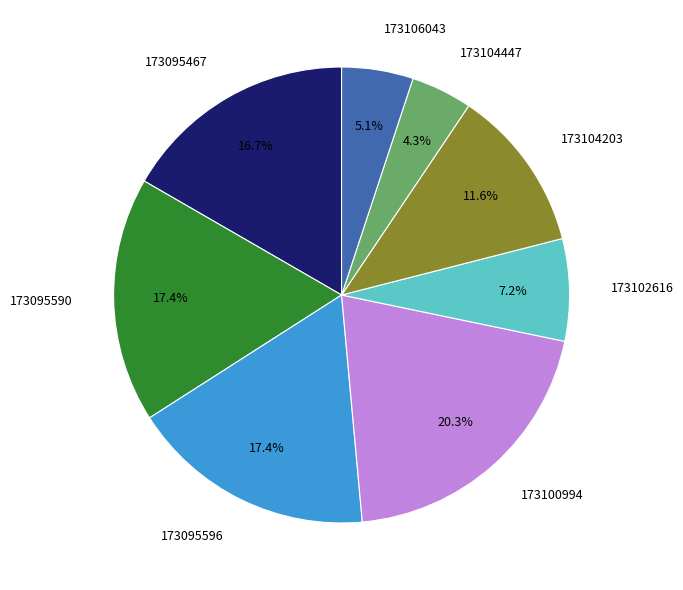

Does 173095596 account for over 50% of the chart?

No